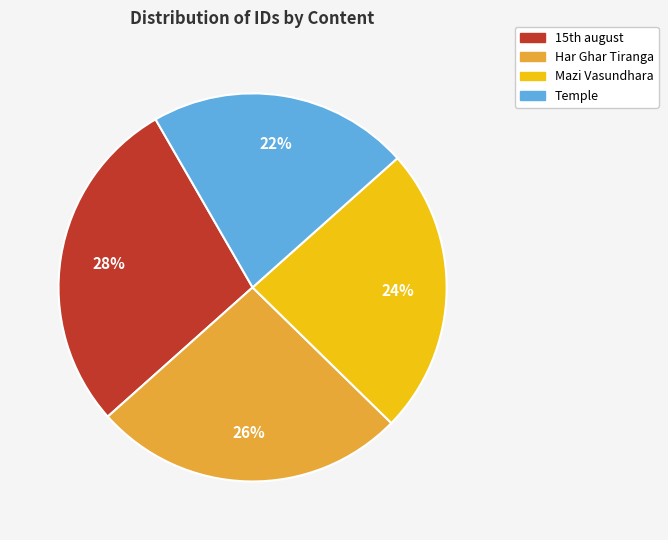

Which category has the smallest portion of the pie?

Temple